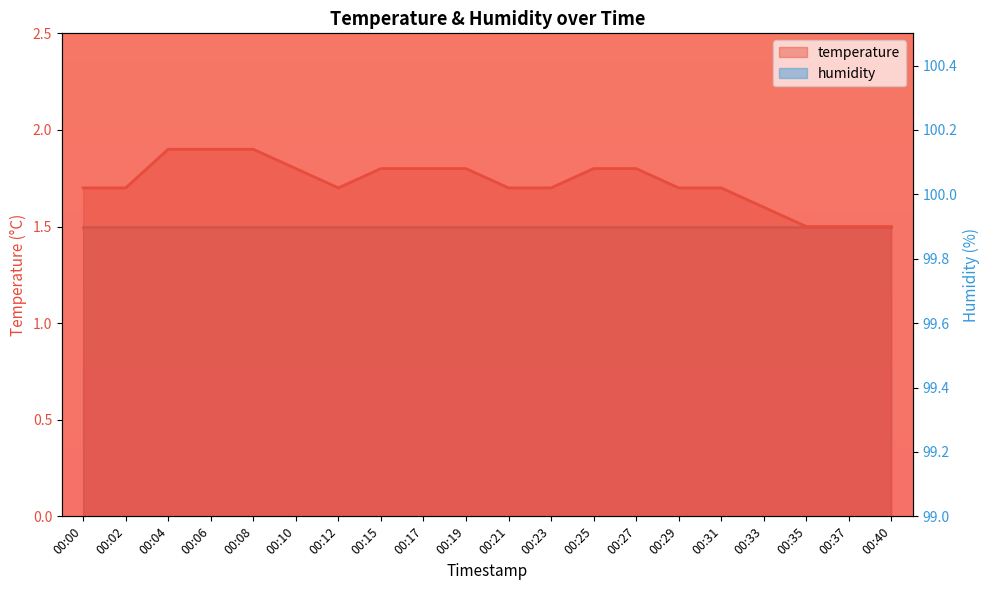

What is the difference between the maximum and minimum values?

0.4